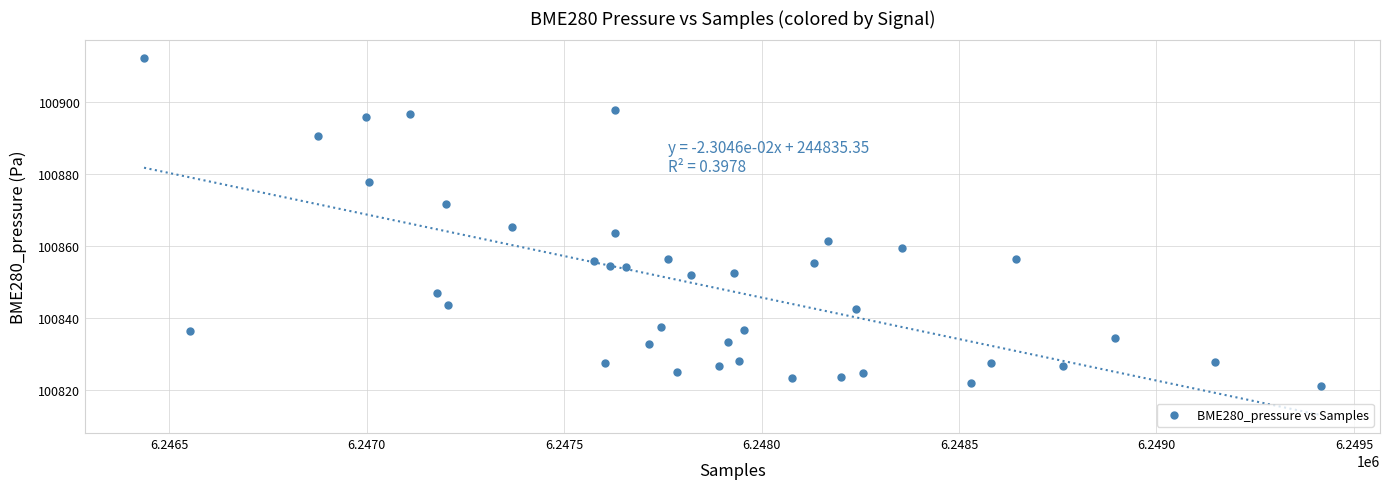

What is the range of Y values (max minus min)?

91.1